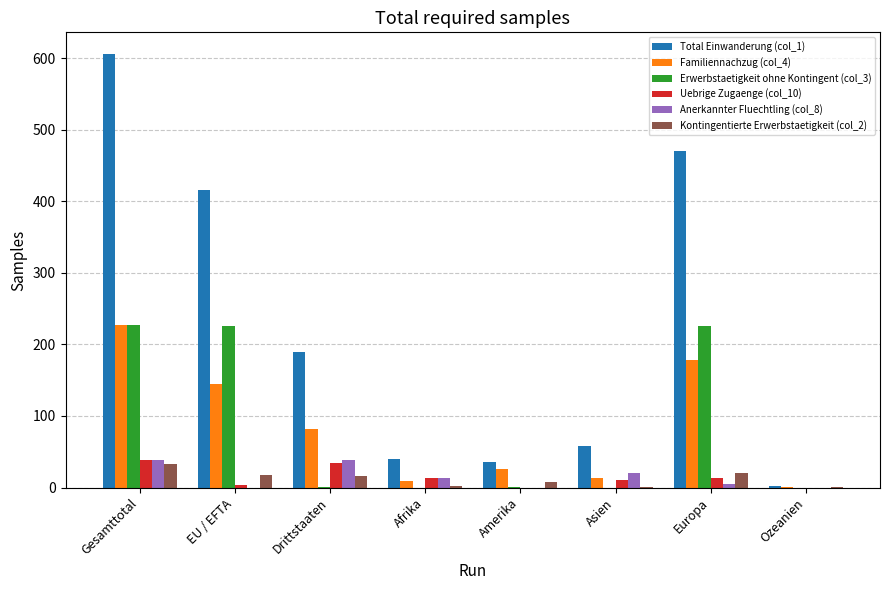

Is the value of Erwerbstaetigkeit ohne Kontingent (col_3) at Ozeanien greater than the value of Total Einwanderung (col_1) at Afrika?

No